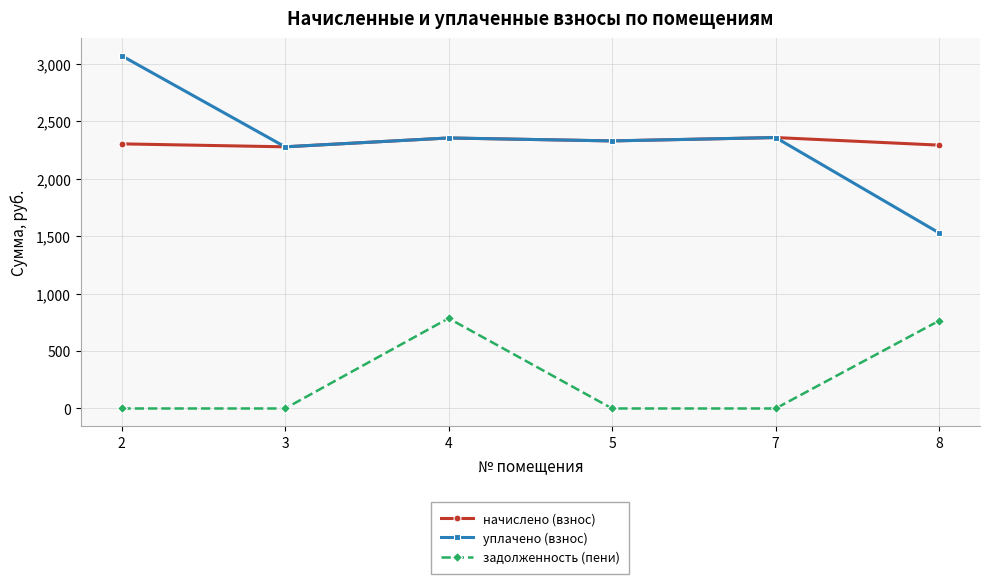

What is the difference between the maximum and minimum values in the задолженность (пени) series?

784.5